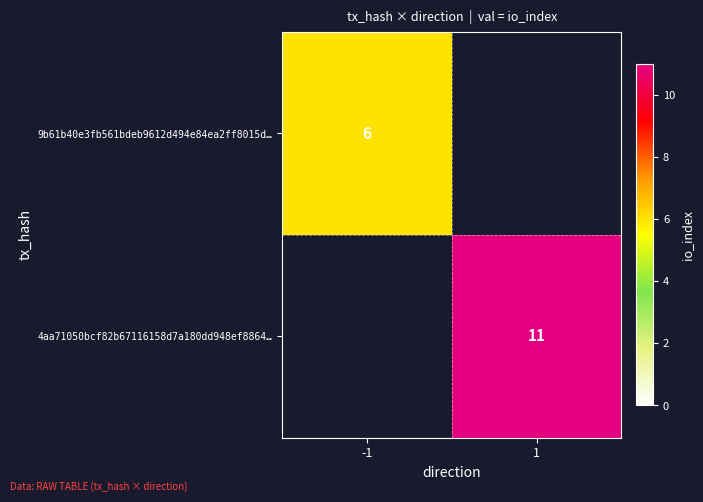

Which label corresponds to the smallest value in the chart?

1